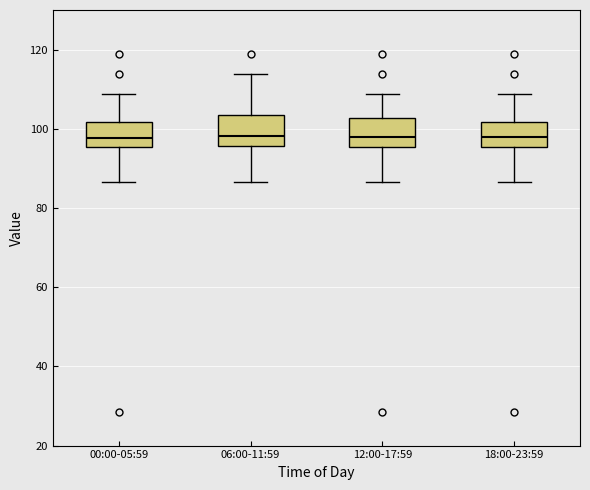

Where does the lower whisker of the box for 18:00-23:59 end on the y-axis? The values are not printed on the chart, so give them approximately, as read against the axis.

86